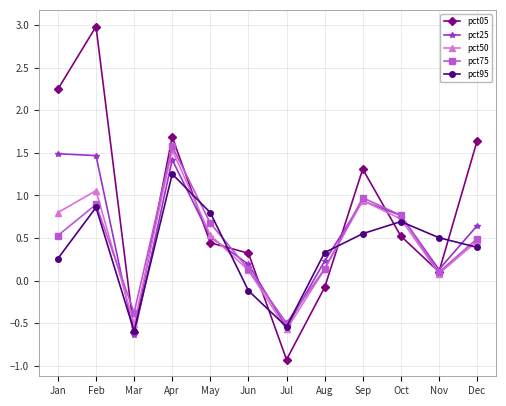

How many values in pct25 are below zero?

2